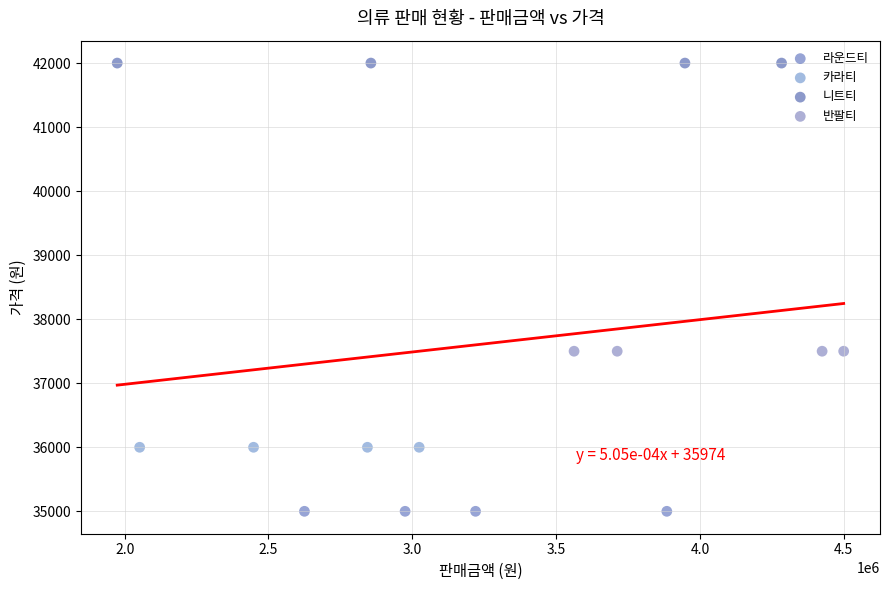

What are all the series names shown in the legend?

라운드티, 카라티, 니트티, 반팔티